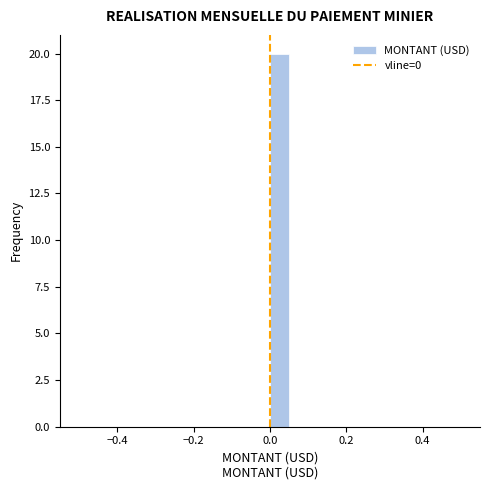

Around what value on the x-axis is the tallest bar? Give the approximate position of its centre, as read against the axis.

0.02